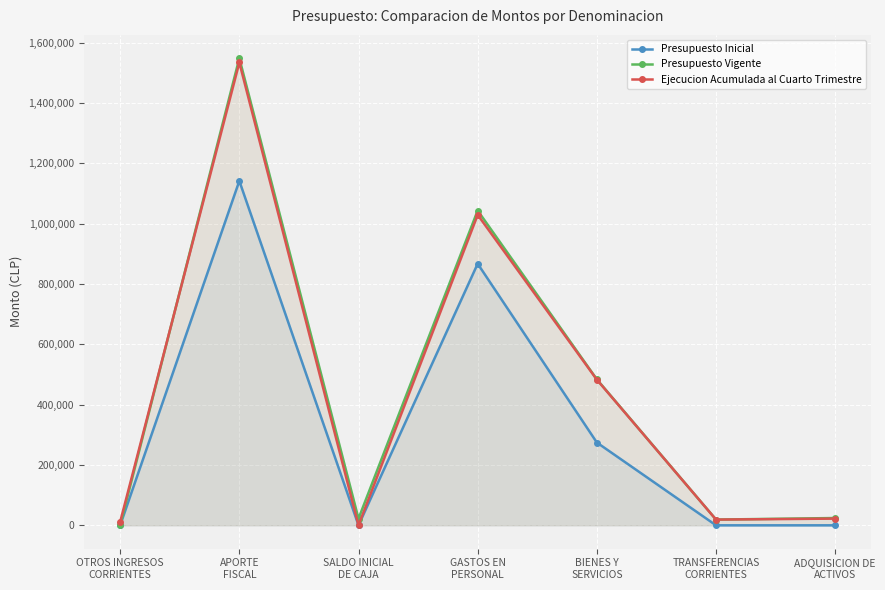

Which label corresponds to the smallest value in the chart?

SALDO INICIAL
DE CAJA